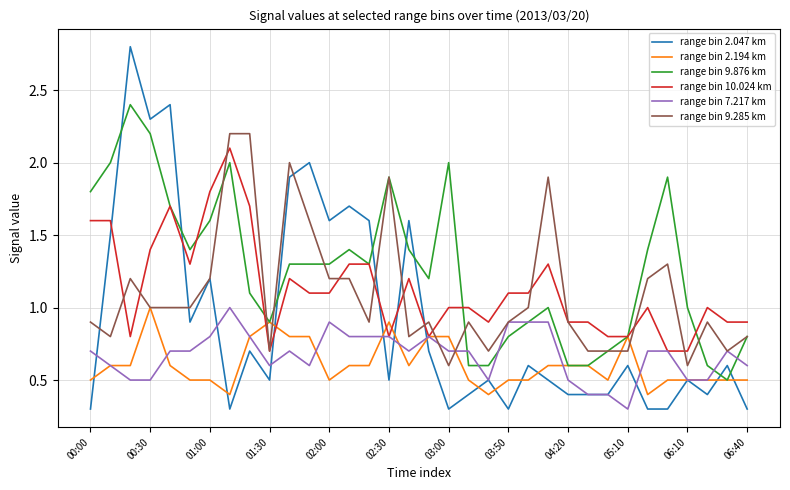

Which series has the largest total across all categories?

range bin 9.876 km